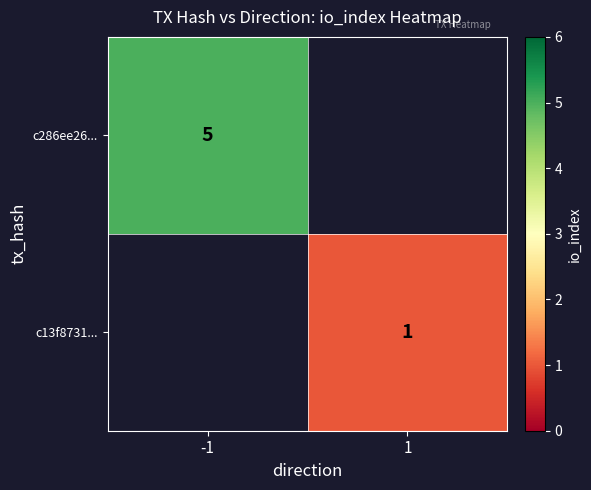

The c286ee26... series shows 3 at -1. True or false?

False